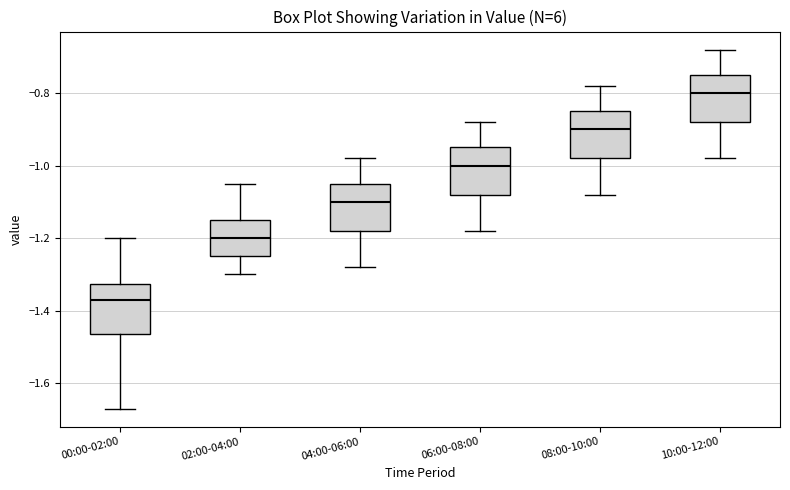

Where does the lower whisker of the box for 06:00-08:00 end on the y-axis? The values are not printed on the chart, so give them approximately, as read against the axis.

-1.18